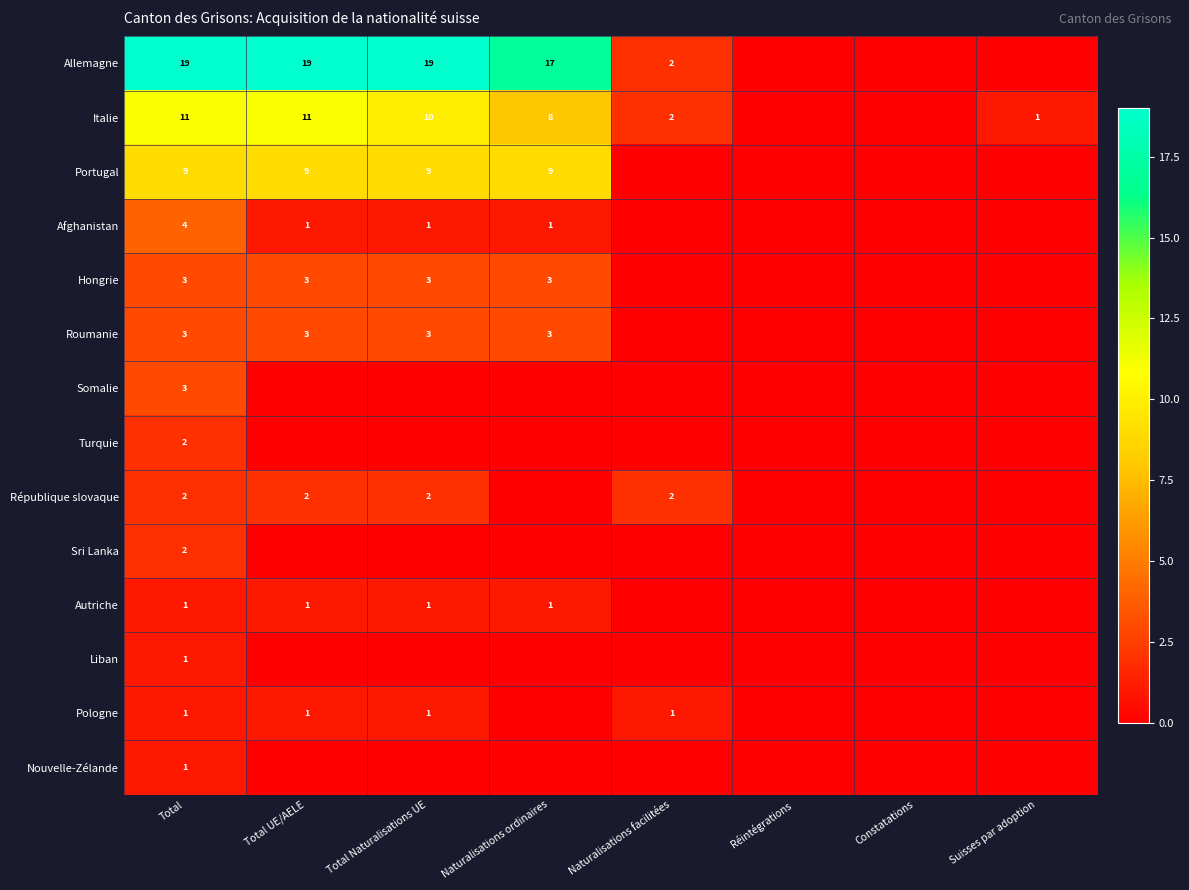

Where is Afghanistan nearest to the value 2?

Total UE/AELE